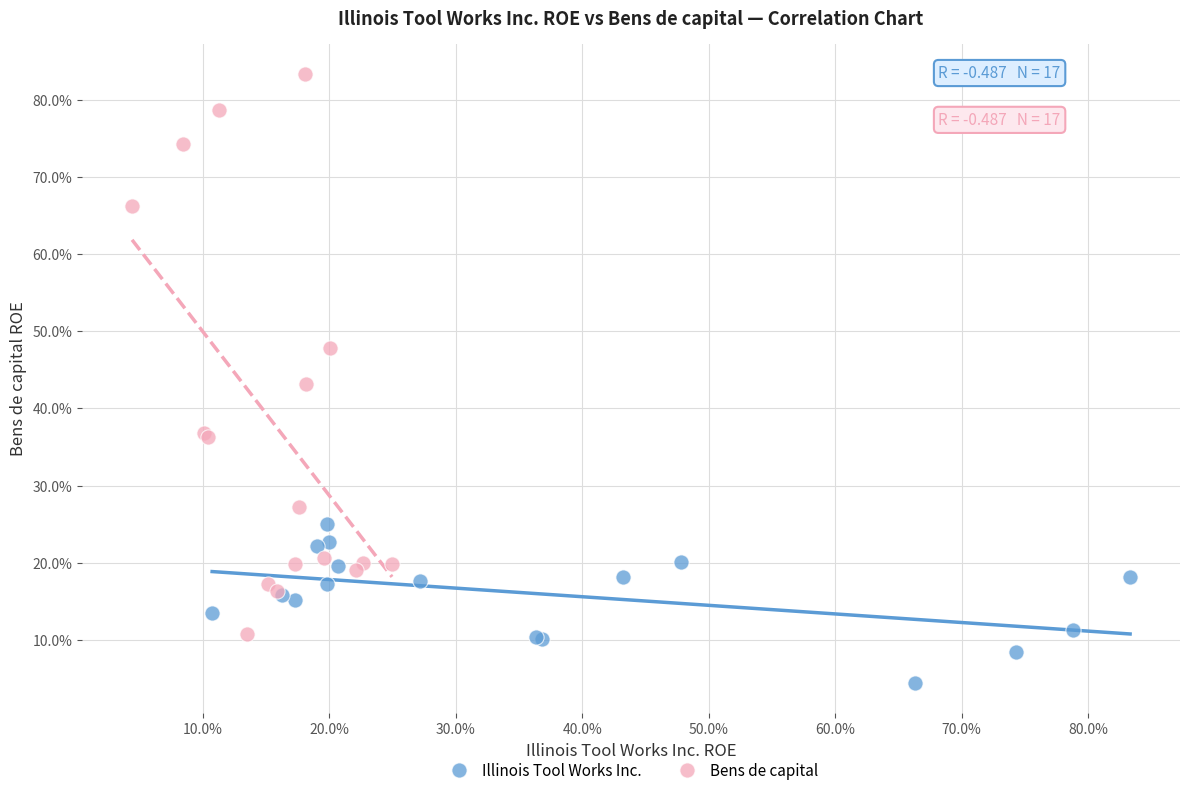

What are all the series names shown in the legend?

Illinois Tool Works Inc., Bens de capital